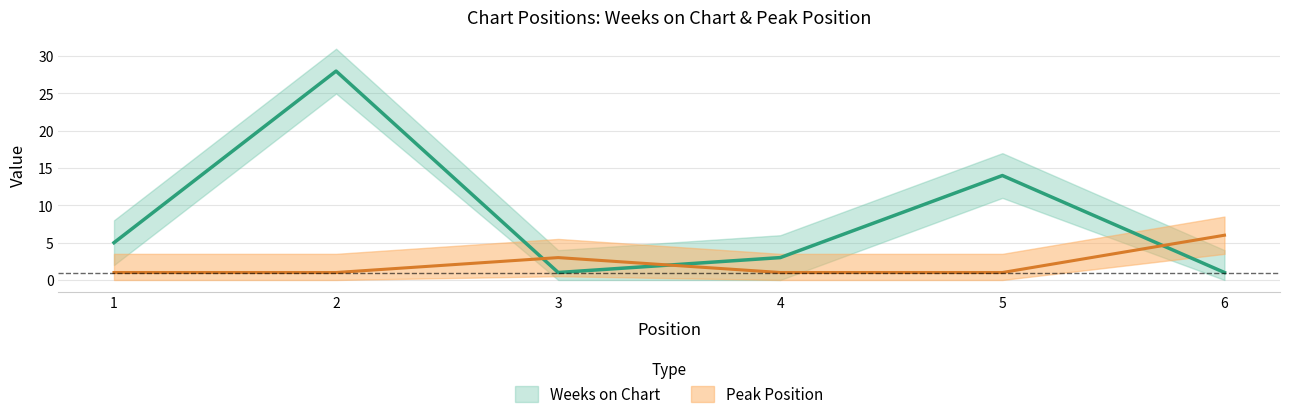

How many values in the Weeks on Chart series exceed 5?

2